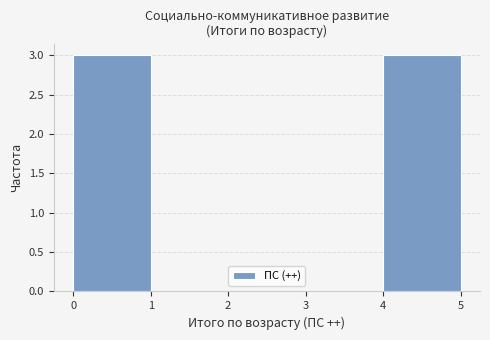

Reading left to right, list every bar in this chart as the range it spans on the x-axis followed by its height. The values are not printed on the chart, so give them approximately, as read against the axis.

0 to 1: 3
1 to 2: 0
2 to 3: 0
3 to 4: 0
4 to 5: 3